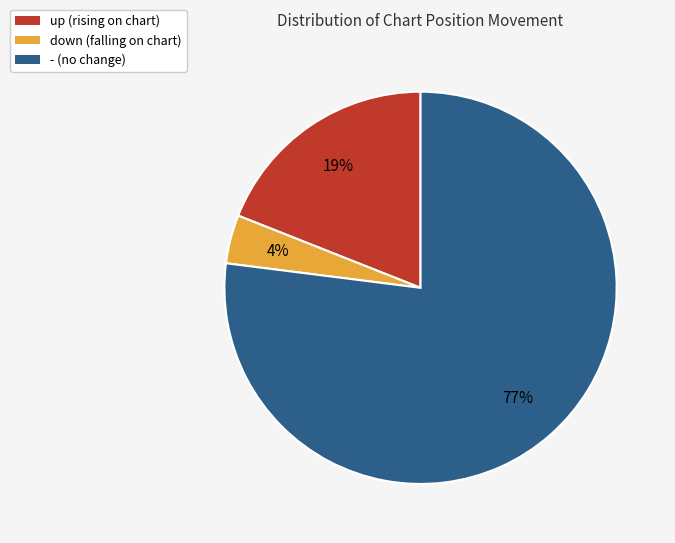

What is the majority slice?

-